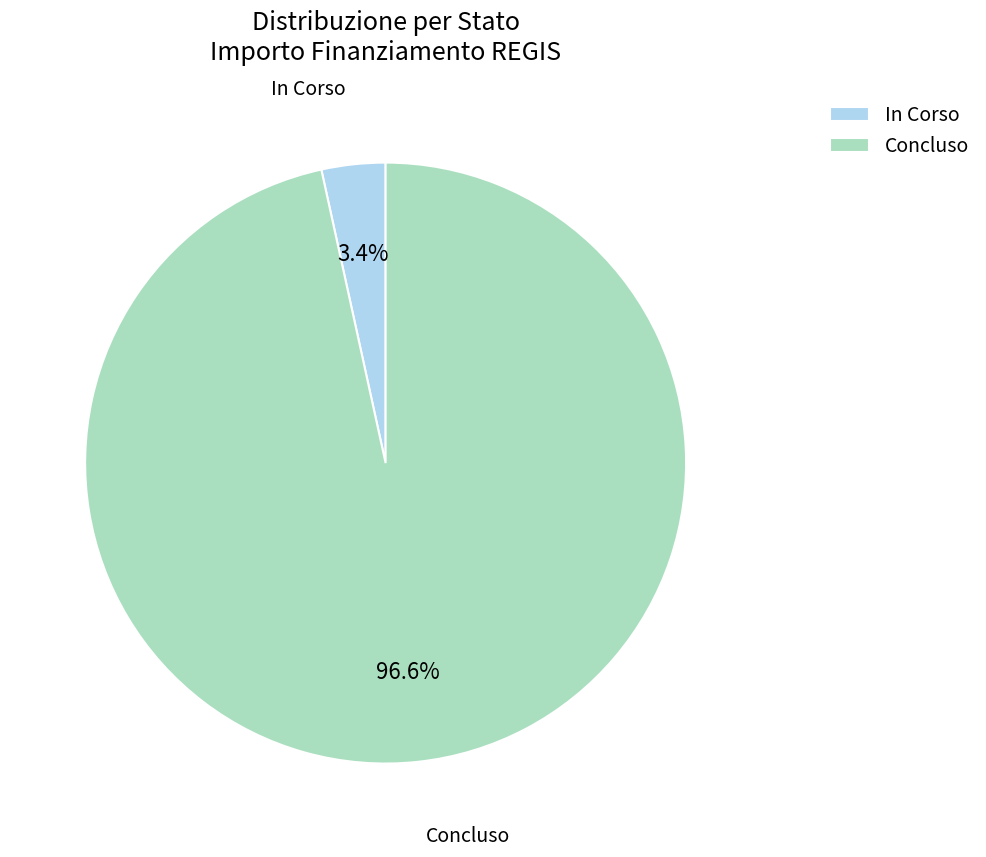

Between Concluso and In Corso, which is larger?

Concluso